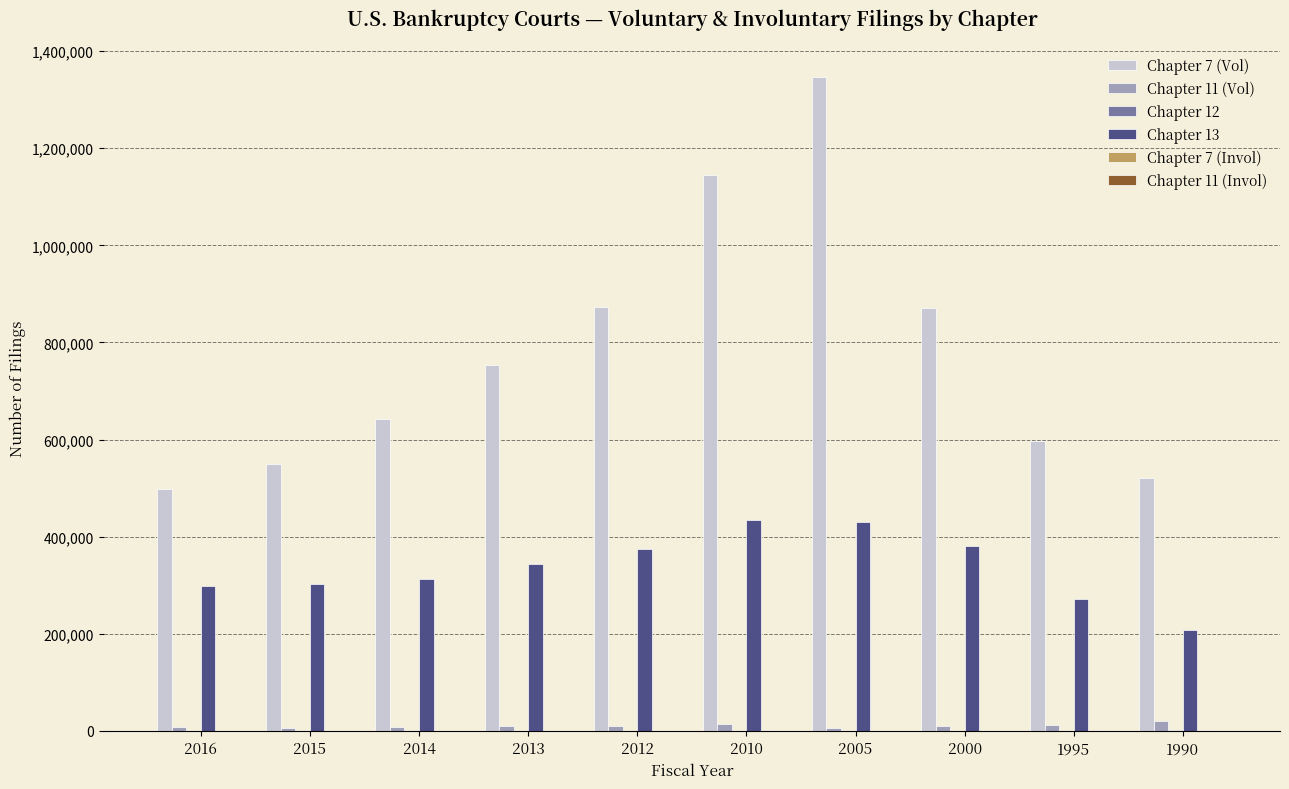

What is the average value of the Chapter 13 series?

335812